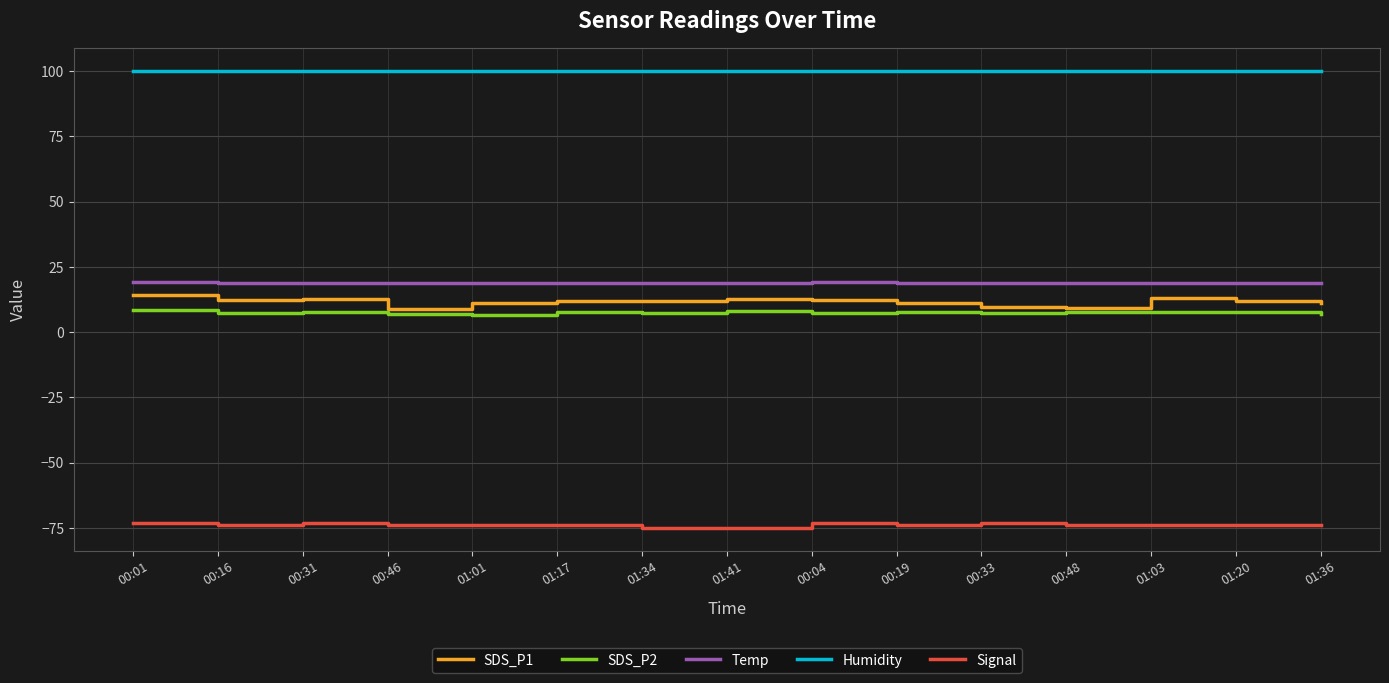

Which series has the largest range (max minus min)?

SDS_P1